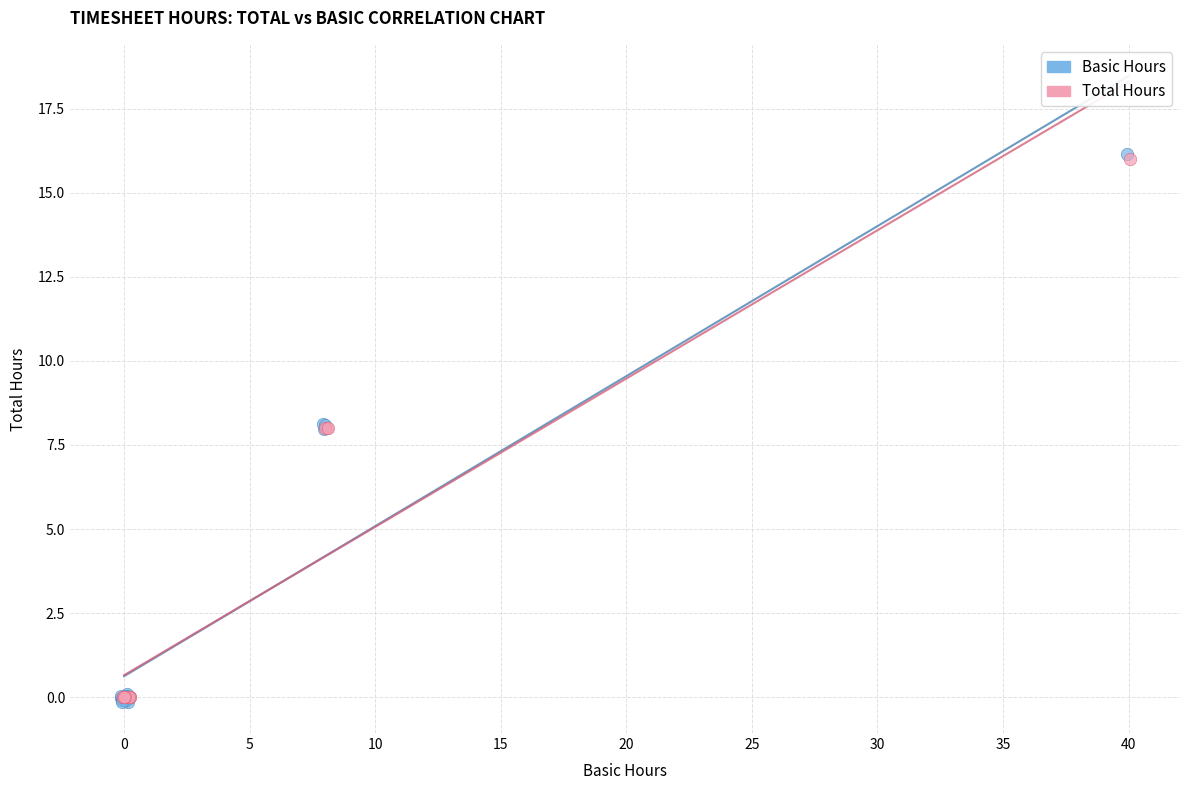

Which series has the largest Y range (max minus min)?

Basic Hours